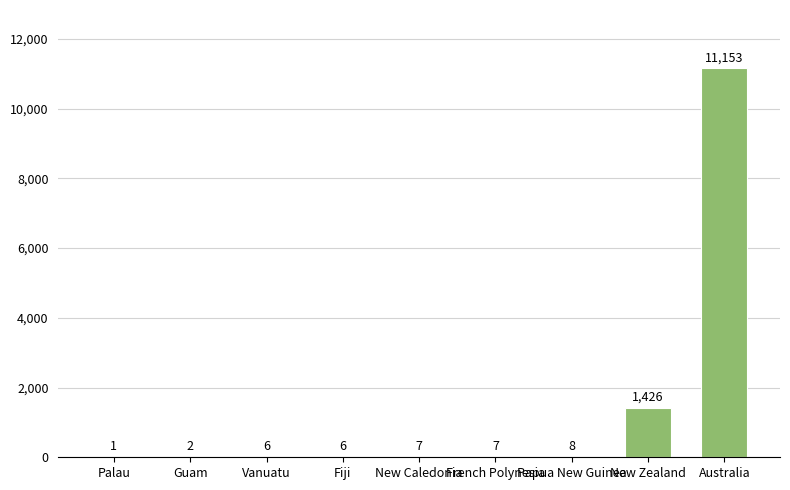

What is the greatest value displayed?

11153